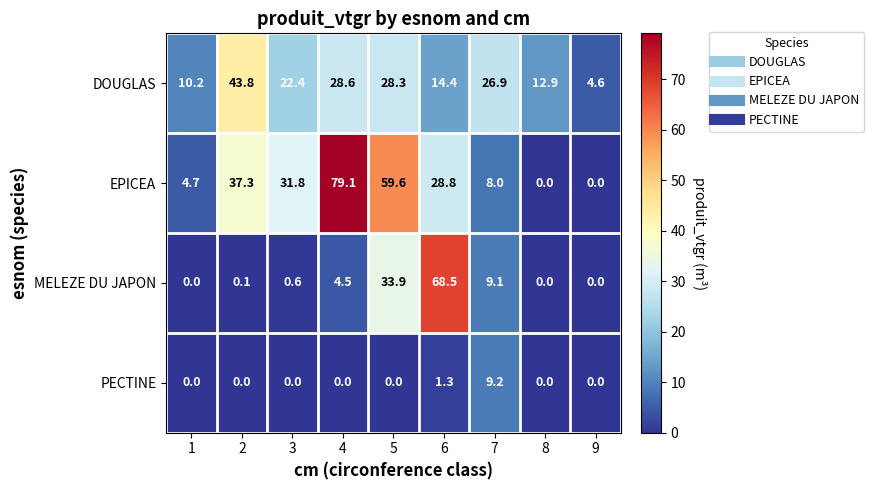

At how many categories does at least one series exceed 51?

3